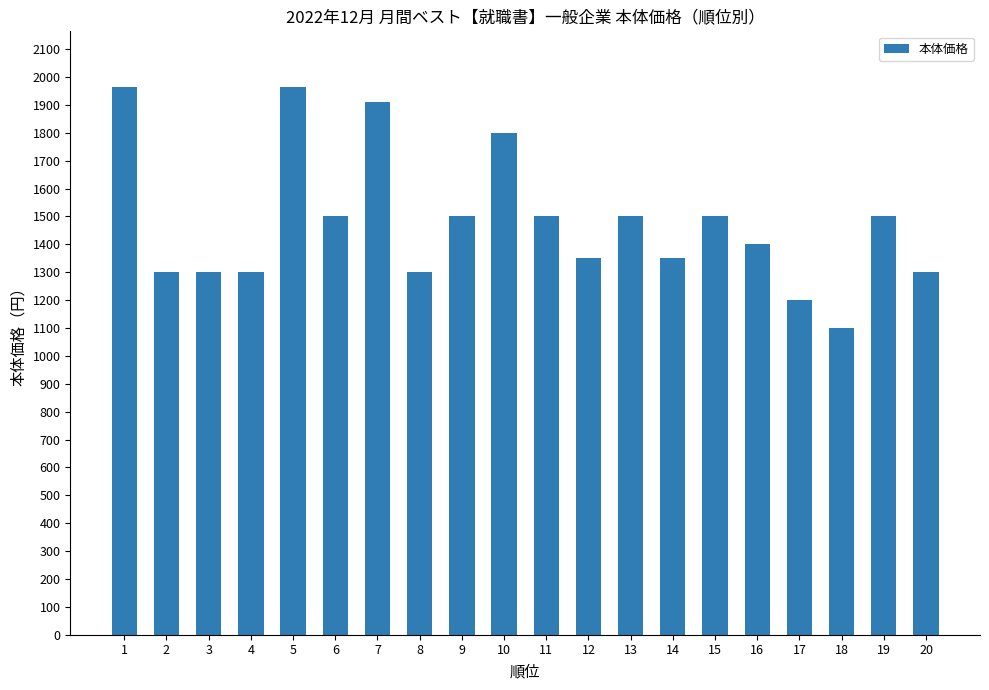

What is the sum of all values?

29537